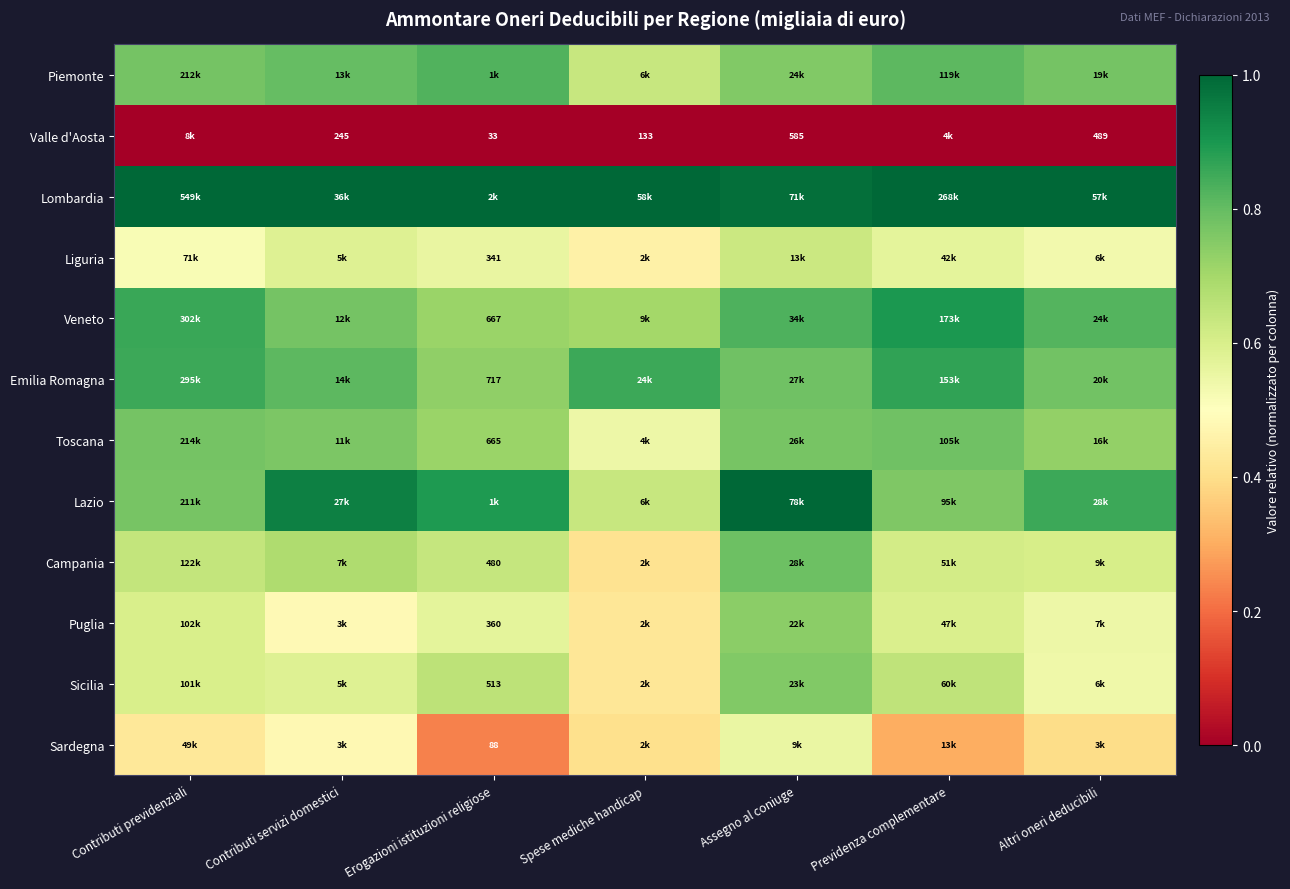

Count the Sardegna values in the range 0 to 1.

7